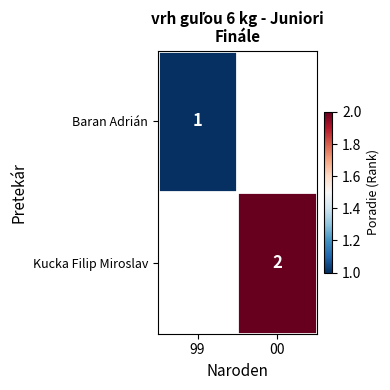

Which has a higher value, 99 or 00?

00